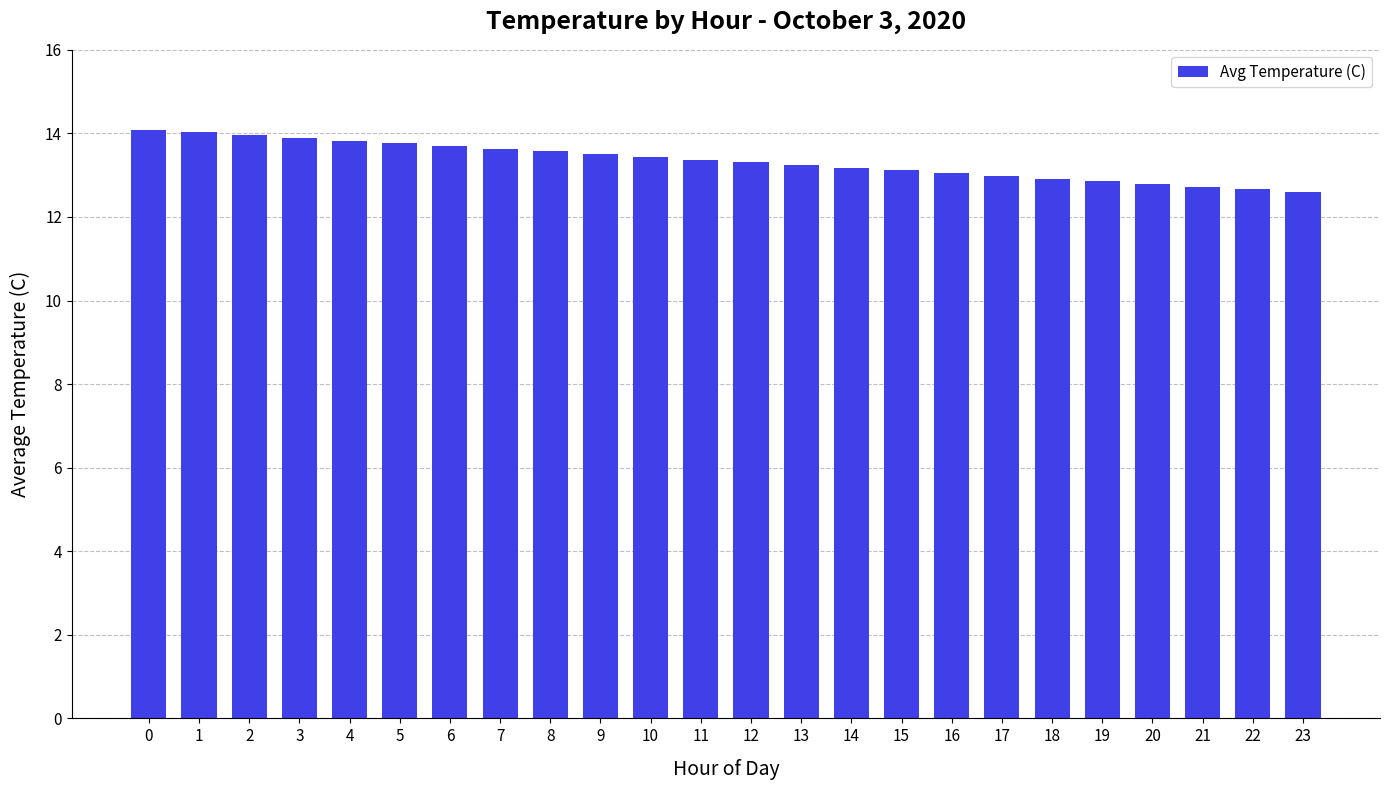

What is the difference between the maximum and minimum values?

1.5